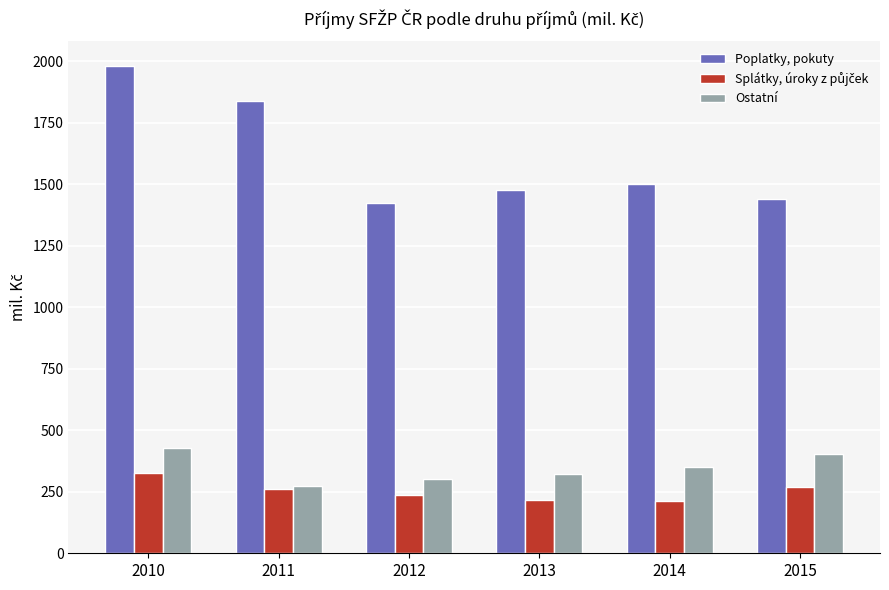

What is the sum of the Ostatní values at 2014 and 2010?

776.3